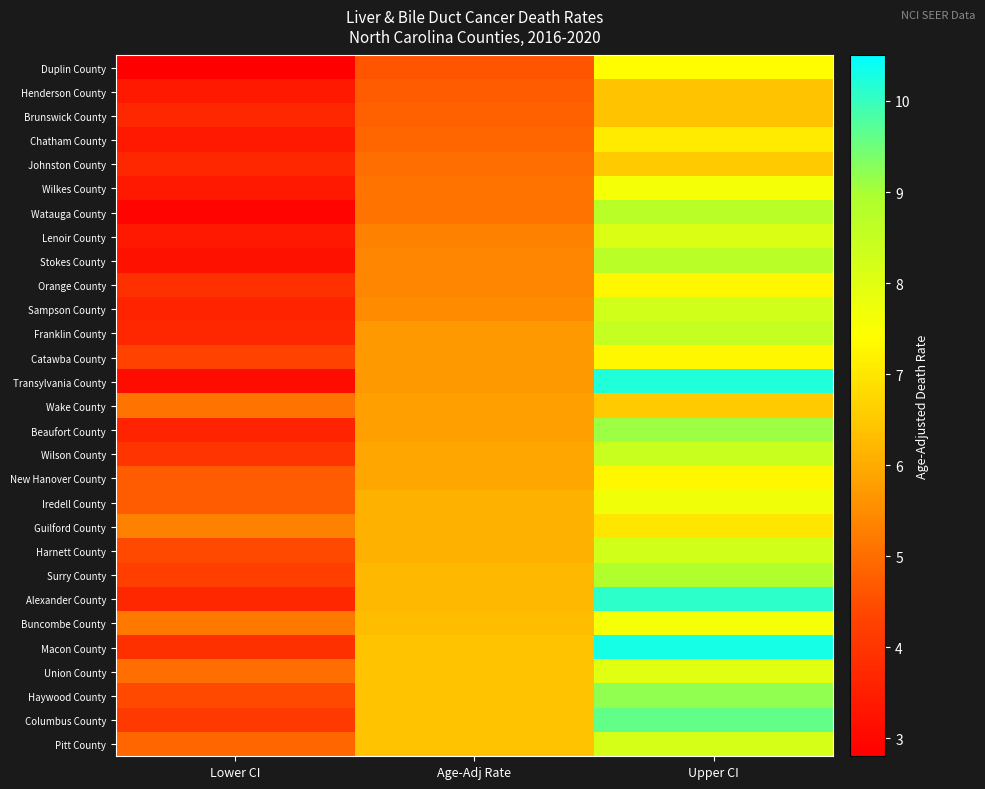

Which series has the widest spread of values?

Transylvania County